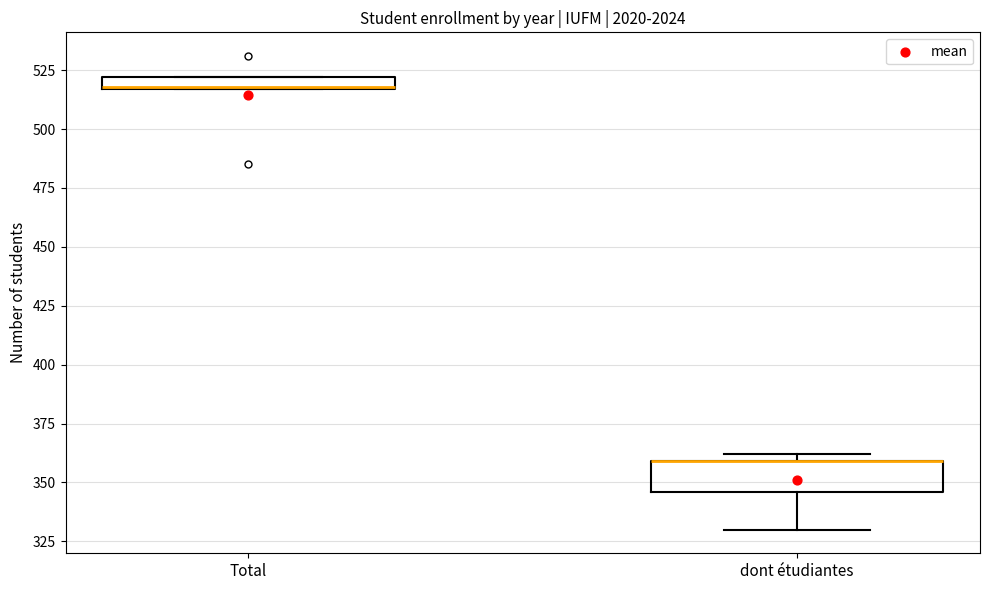

Which box is the tallest, from its lower edge to its upper edge?

dont étudiantes